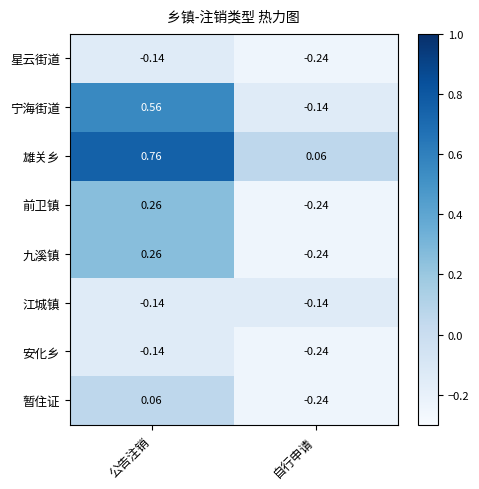

At which label does 宁海街道 reach its peak?

公告注销